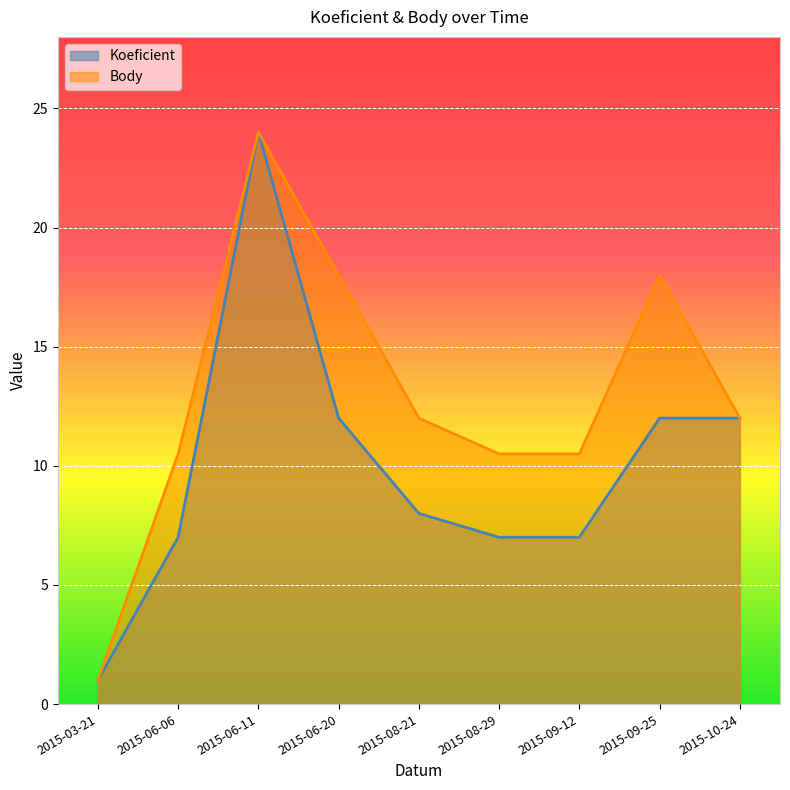

List the labels in order of Koeficient value, largest first.

2015-06-11, 2015-06-20, 2015-09-25, 2015-10-24, 2015-08-21, 2015-06-06, 2015-08-29, 2015-09-12, 2015-03-21